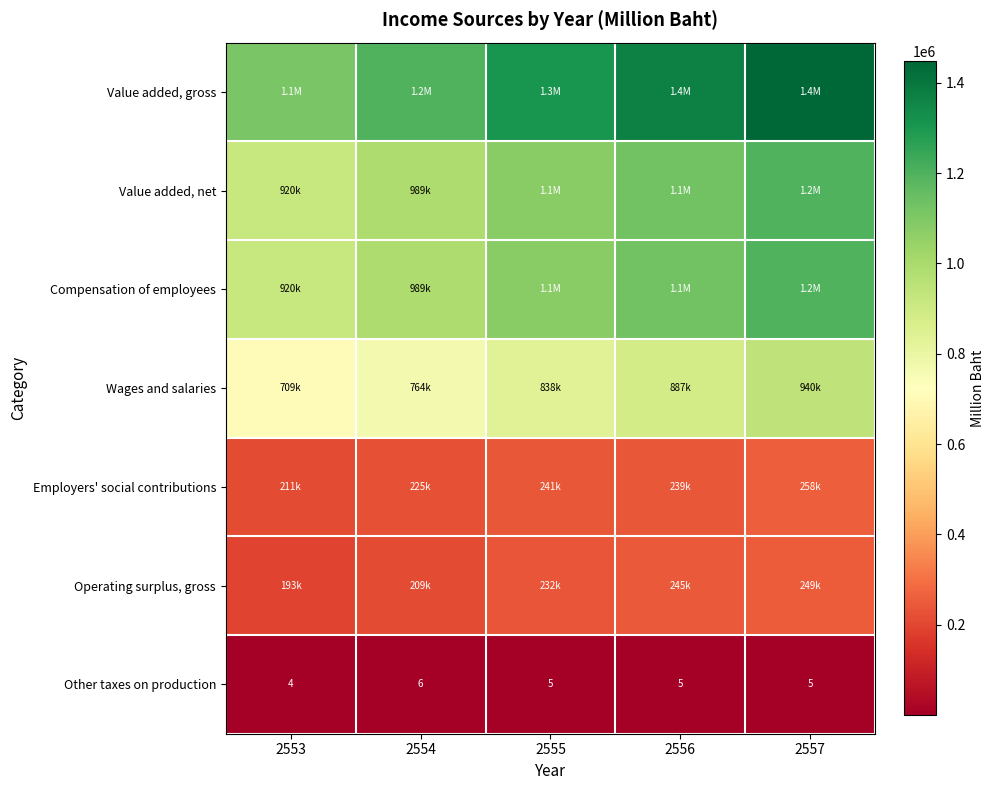

Is it true that Other taxes on production equals 6 at 2554?

True